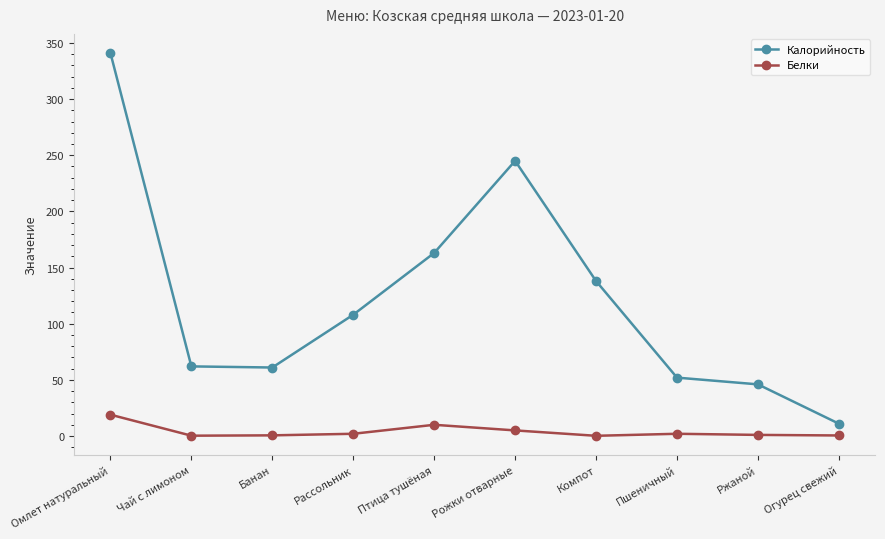

What is the difference between the Белки values at Огурец свежий and Чай с лимоном?

0.2